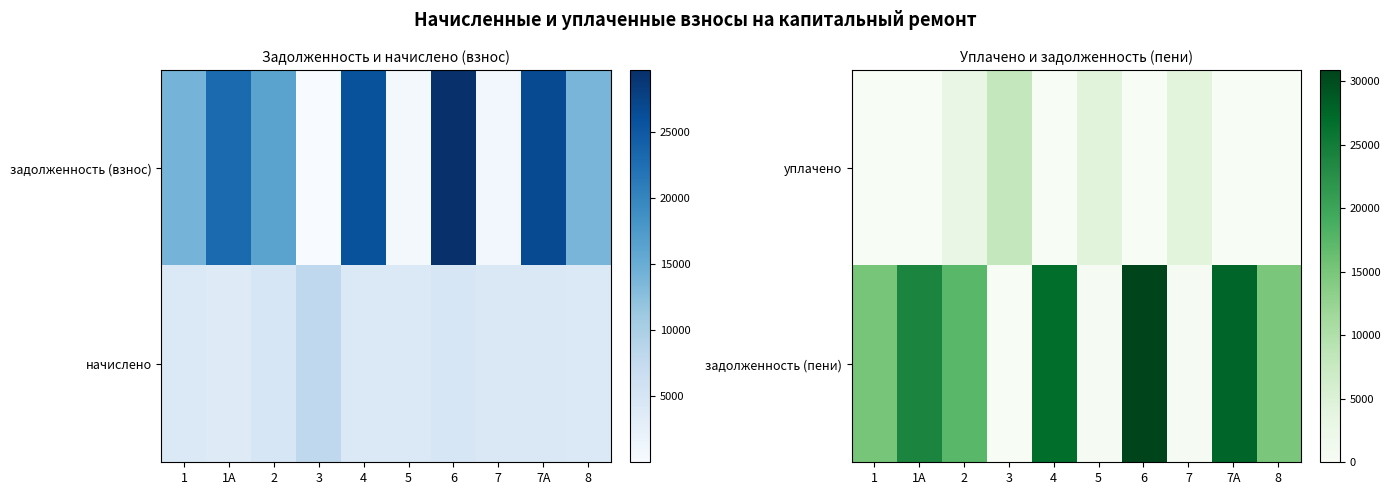

At which category is the sum across all series the highest?

6